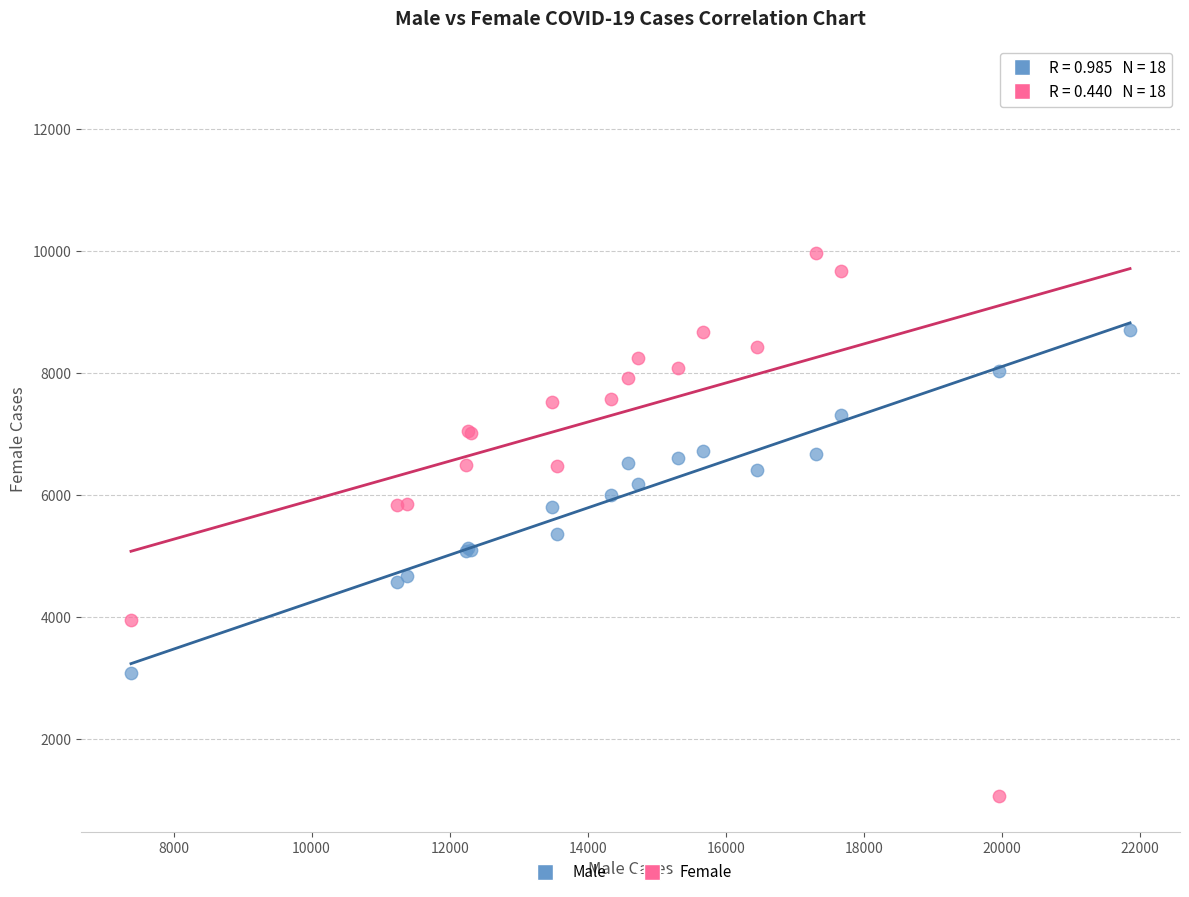

Which series contains the lowest Y value?

Female